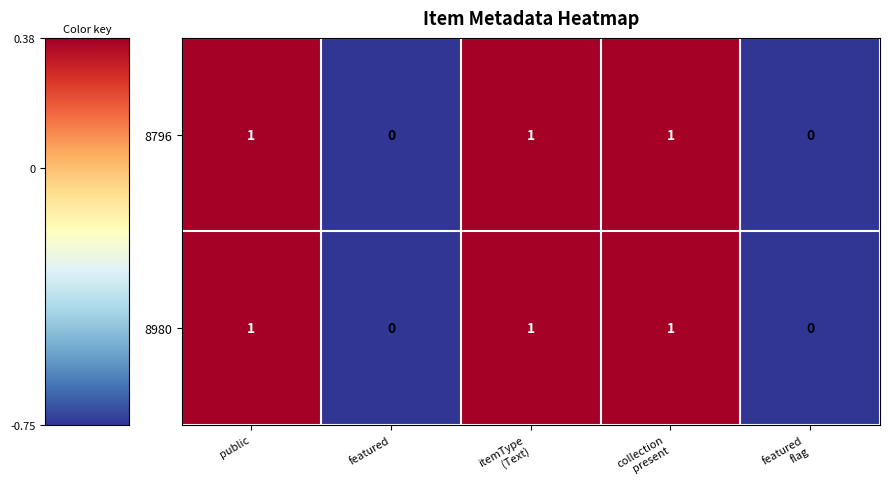

How many values in 8796 are above zero?

3